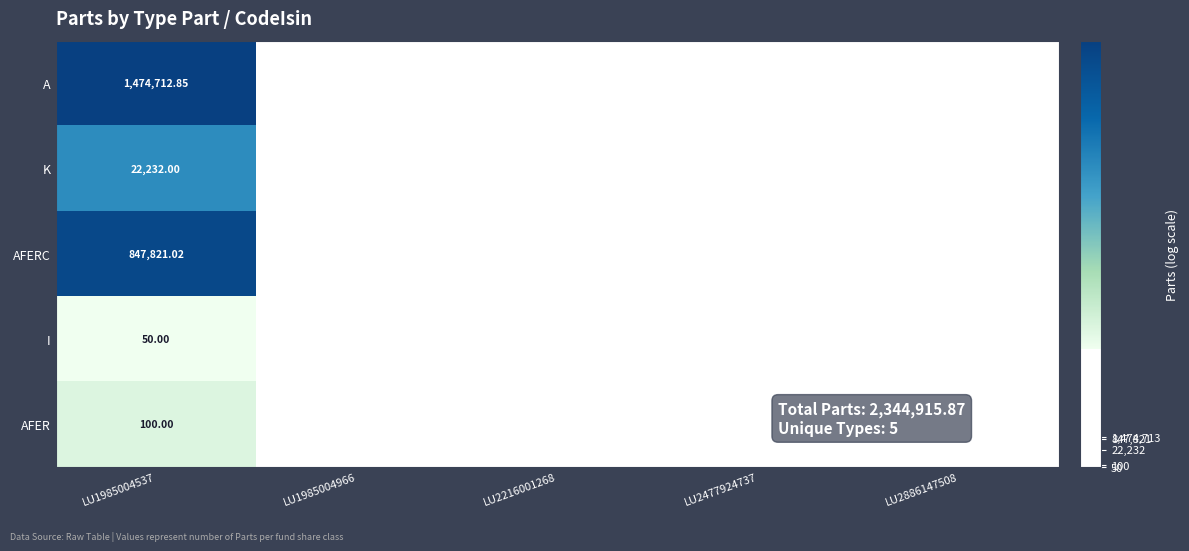

What is the maximum value shown in the chart?

14.2